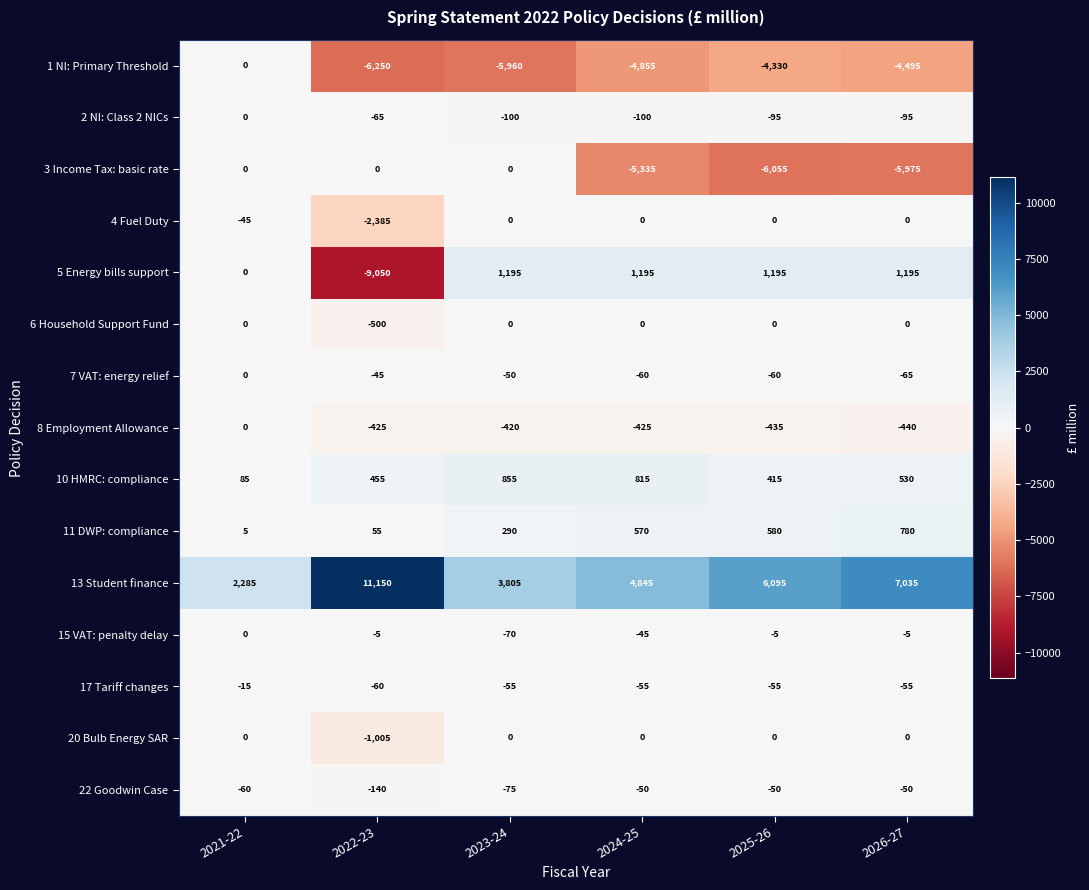

What is the maximum value shown in the chart?

11150